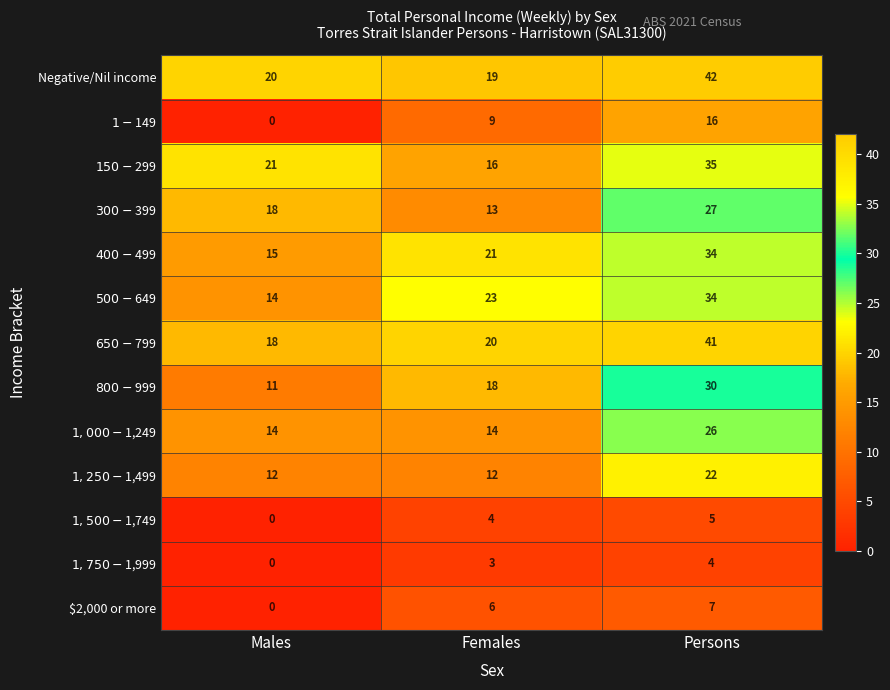

Which category has the highest value across all series?

Persons